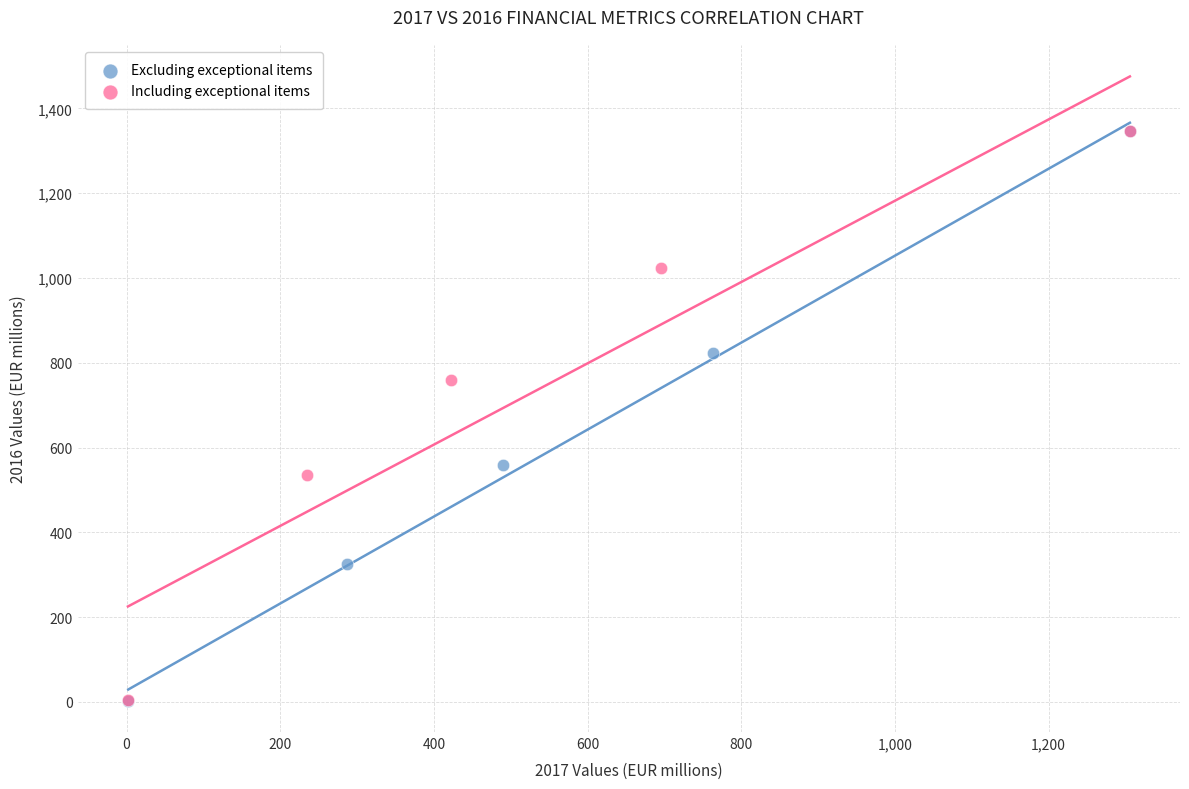

What are all the series names shown in the legend?

Excluding exceptional items, Including exceptional items